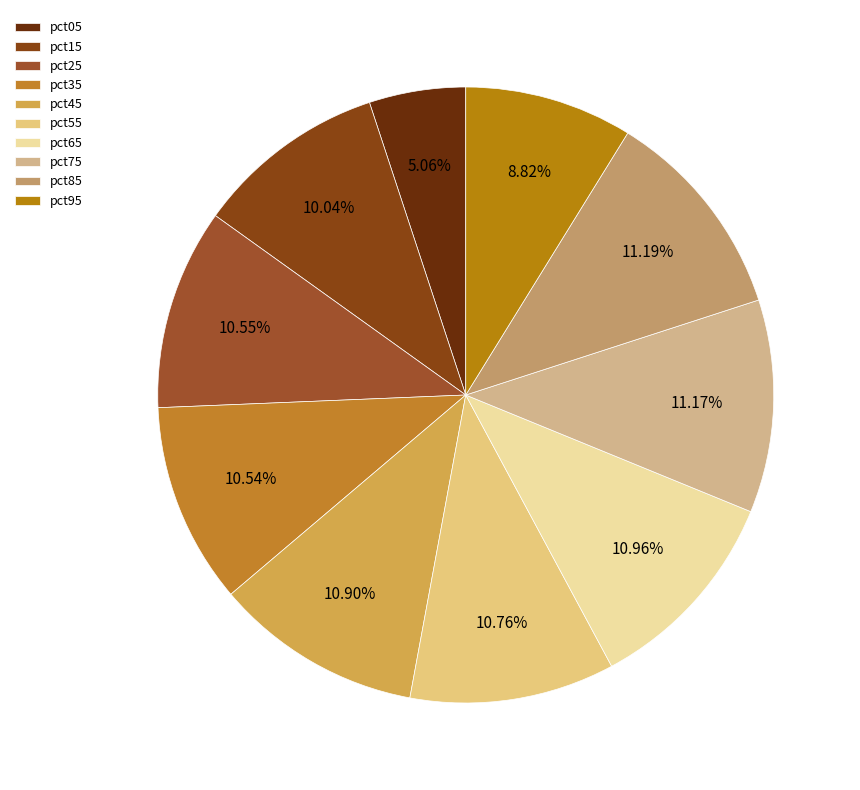

What percentage is the pct85 slice, to the nearest percent?

11%